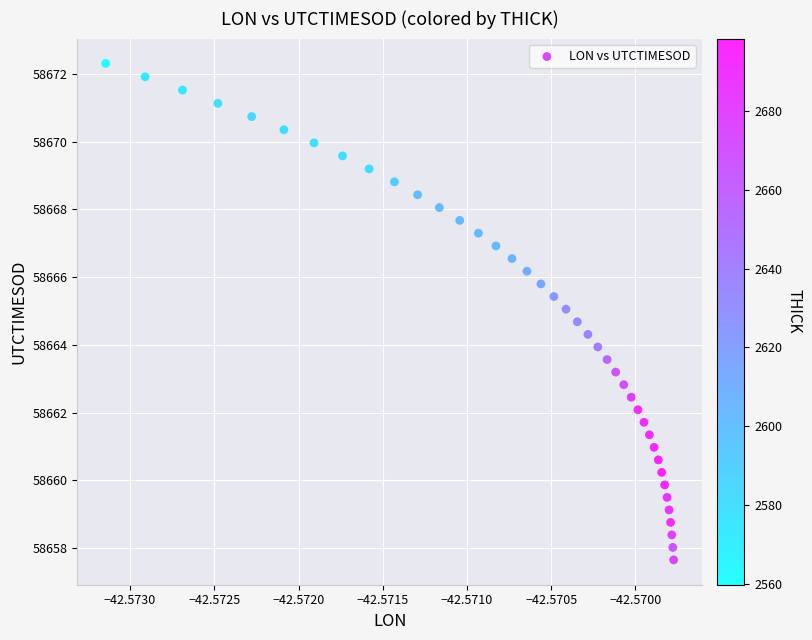

What is the range of Y values (max minus min)?

14.7